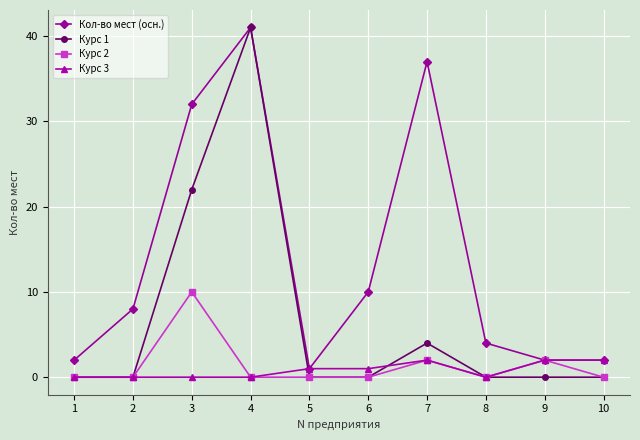

How many data points does each series have?

10